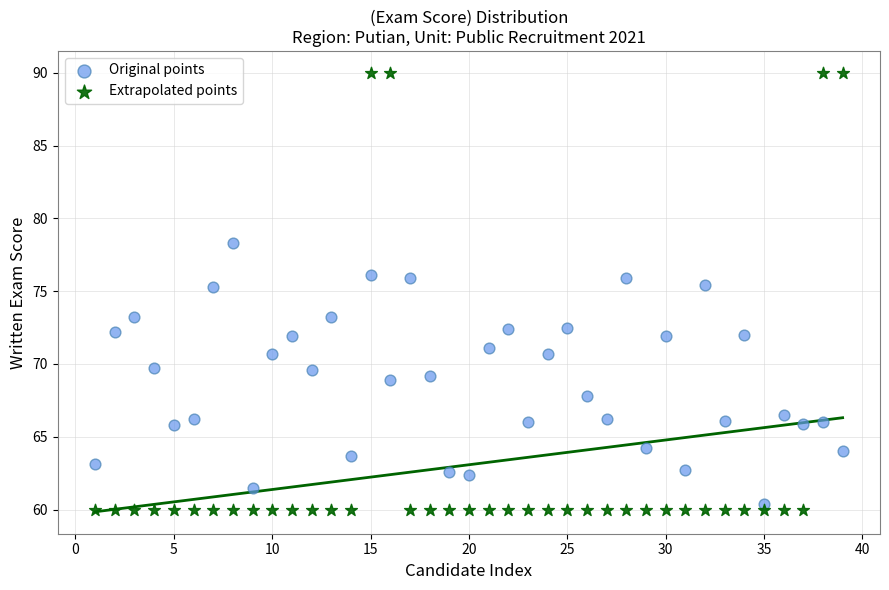

Which series contains the highest Y value?

Extrapolated points